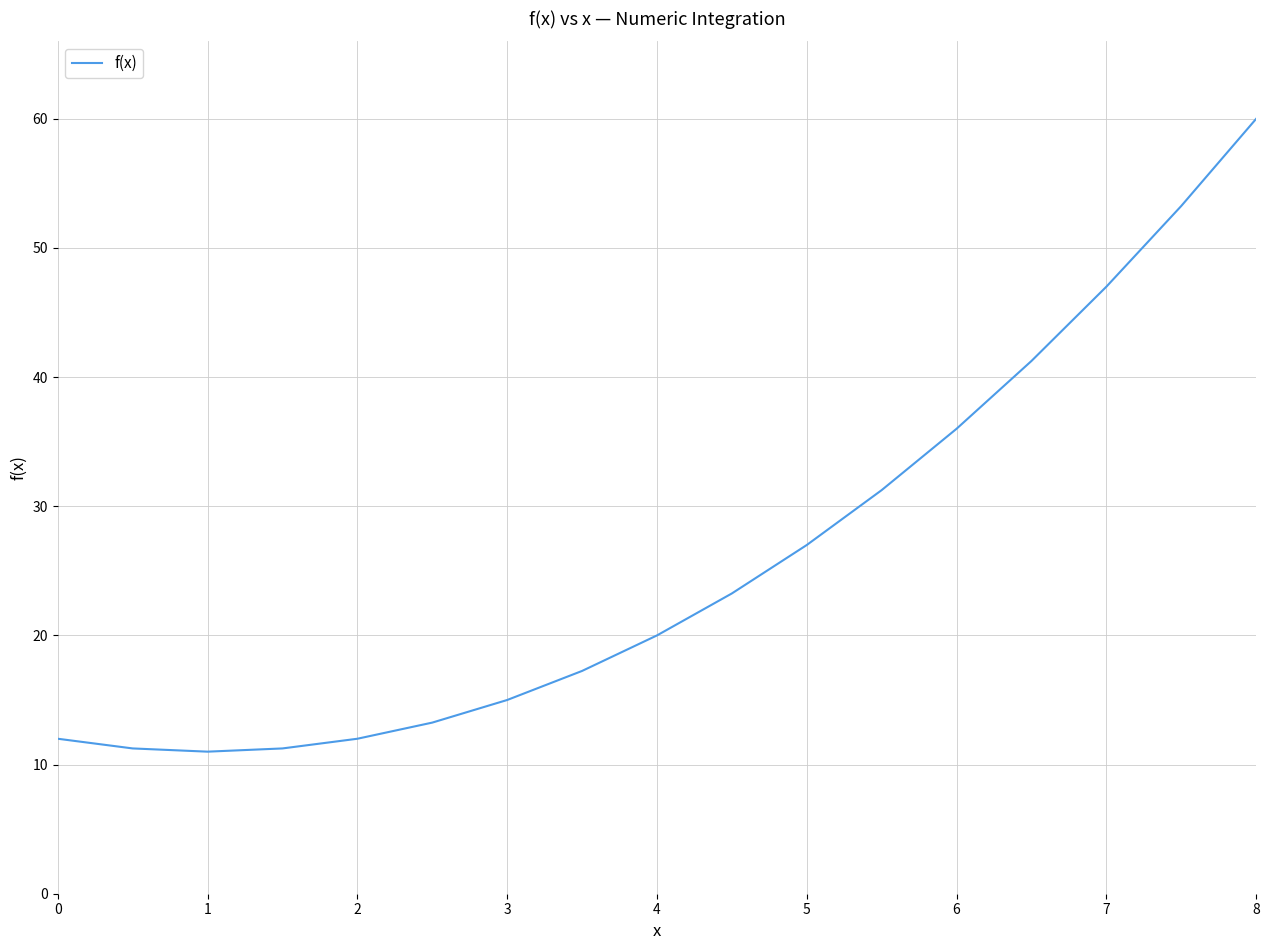

What is the minimum value shown in the chart?

11.0